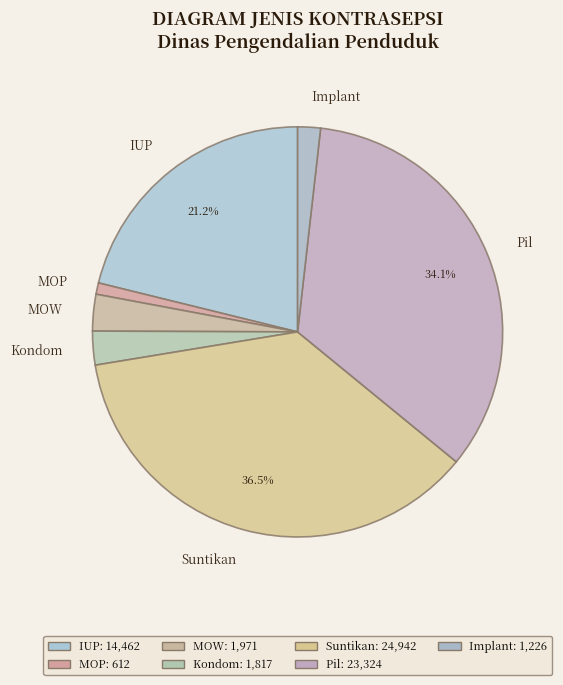

How many segments does this pie chart have?

7